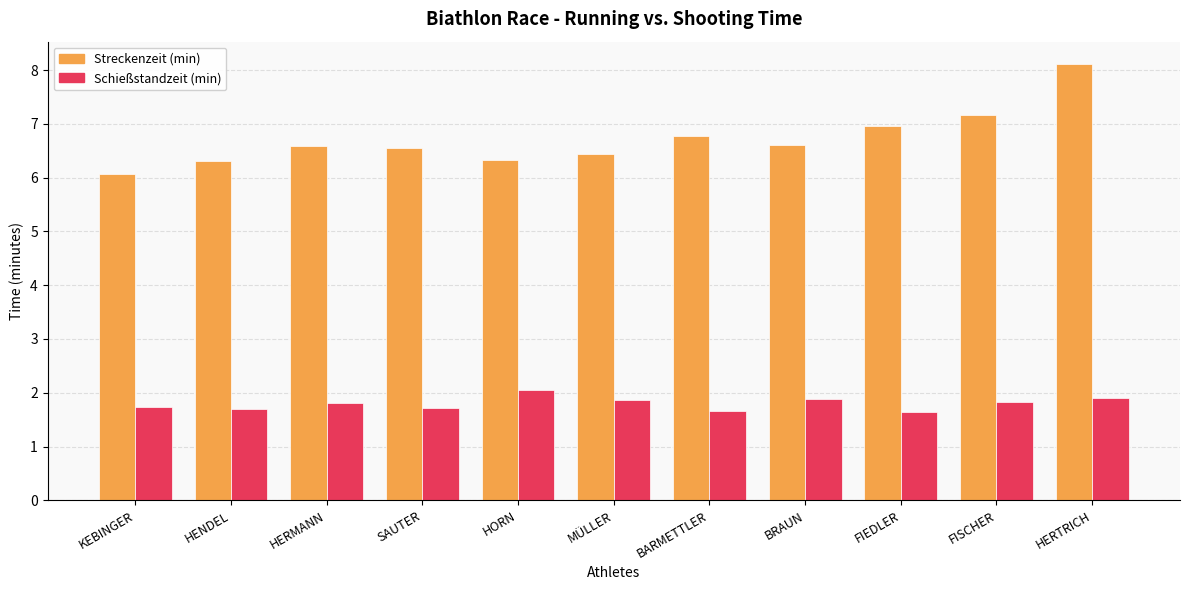

What position from the left is MÜLLER?

6